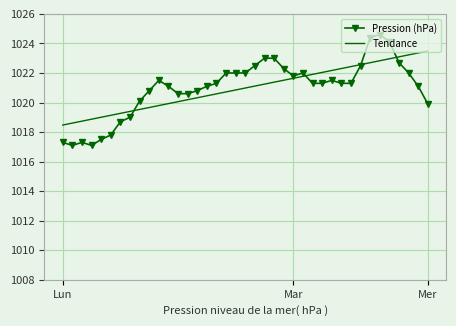

List the series in order of their peak value, lowest first.

Tendance, Pression (hPa)